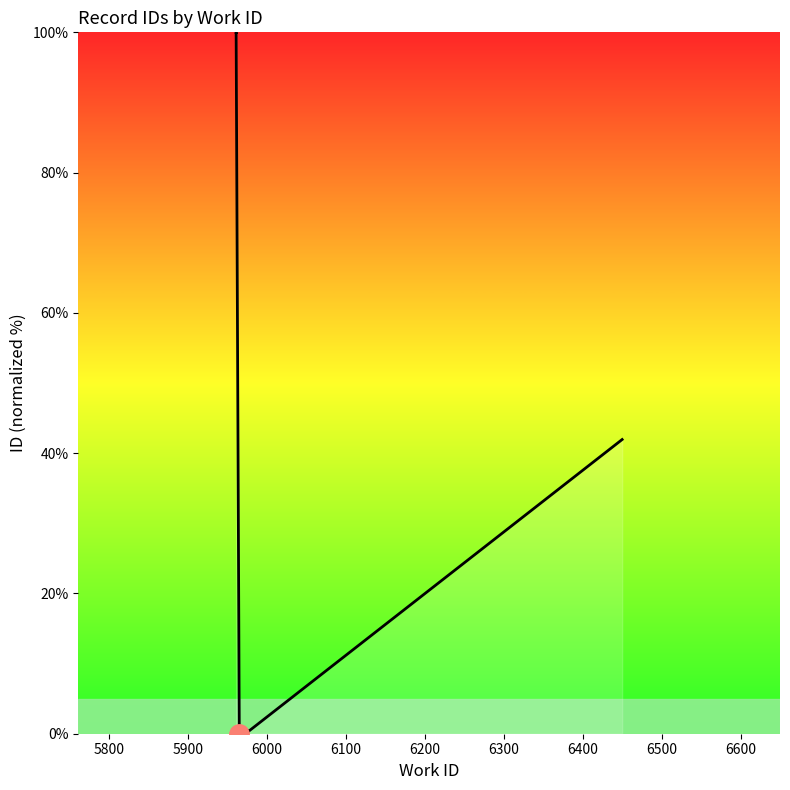

Which has a higher value, 6100 or 6400?

6400